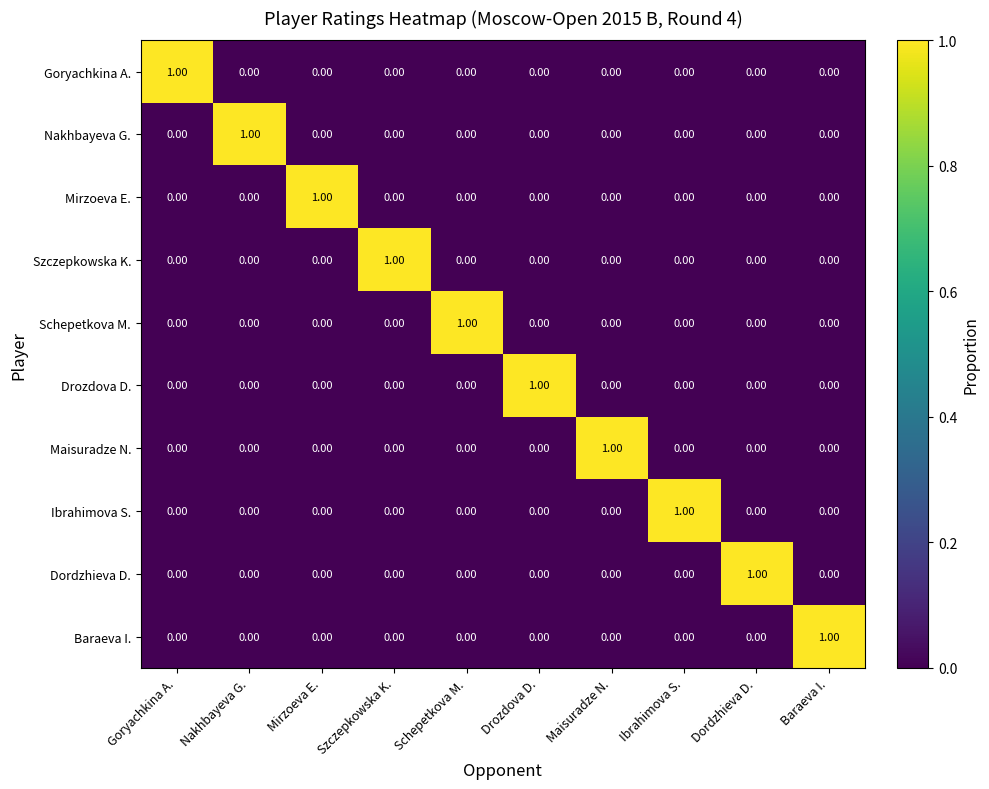

At how many categories does at least one series exceed 0?

10